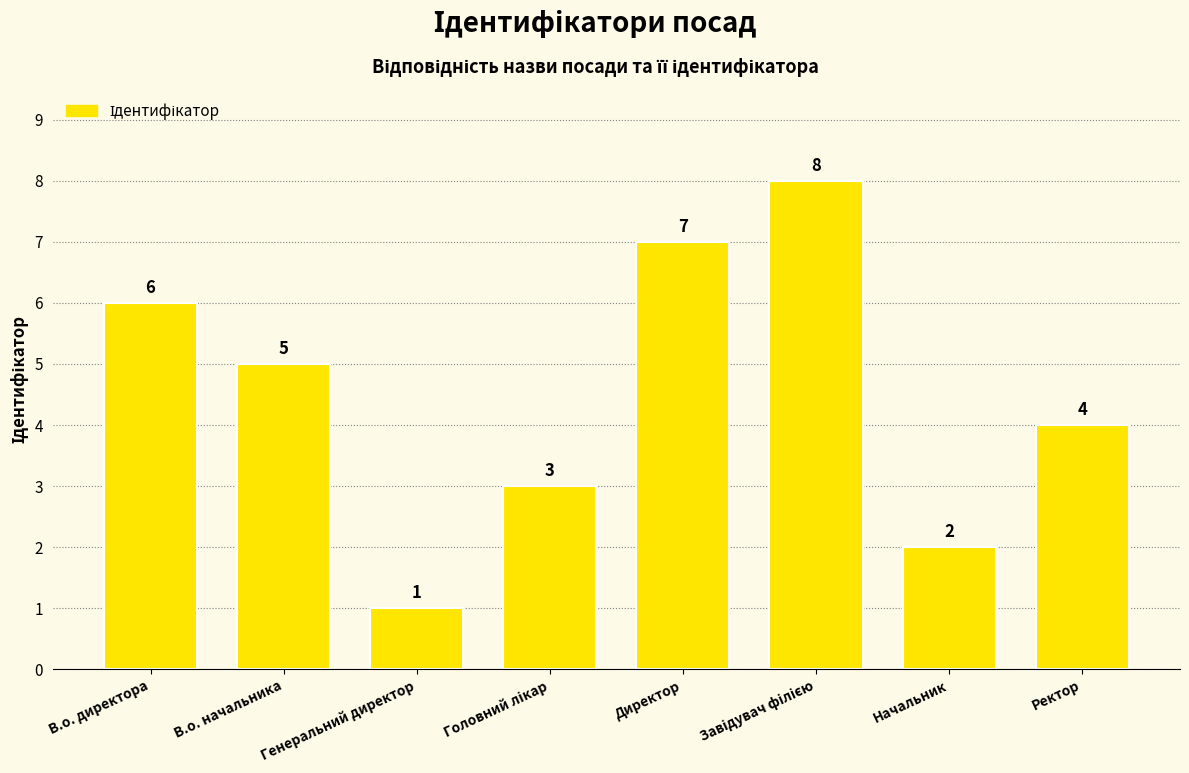

The chart shows a value of 7 at Директор. True or false?

True